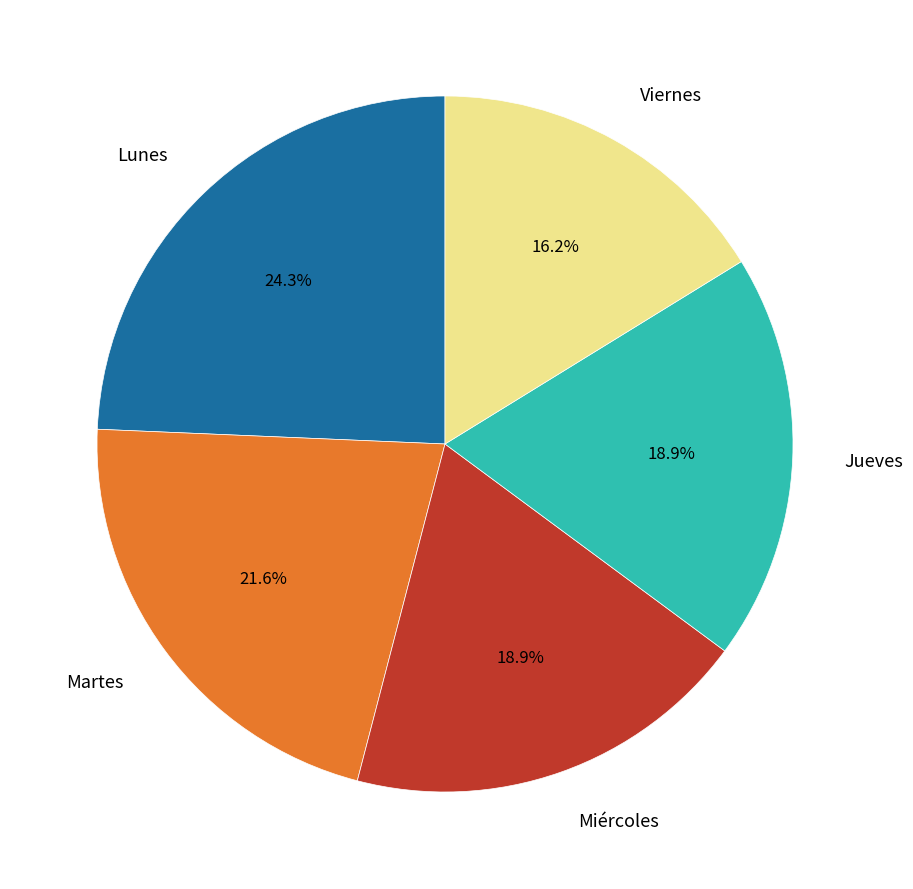

Between Martes and Jueves, which is larger?

Martes